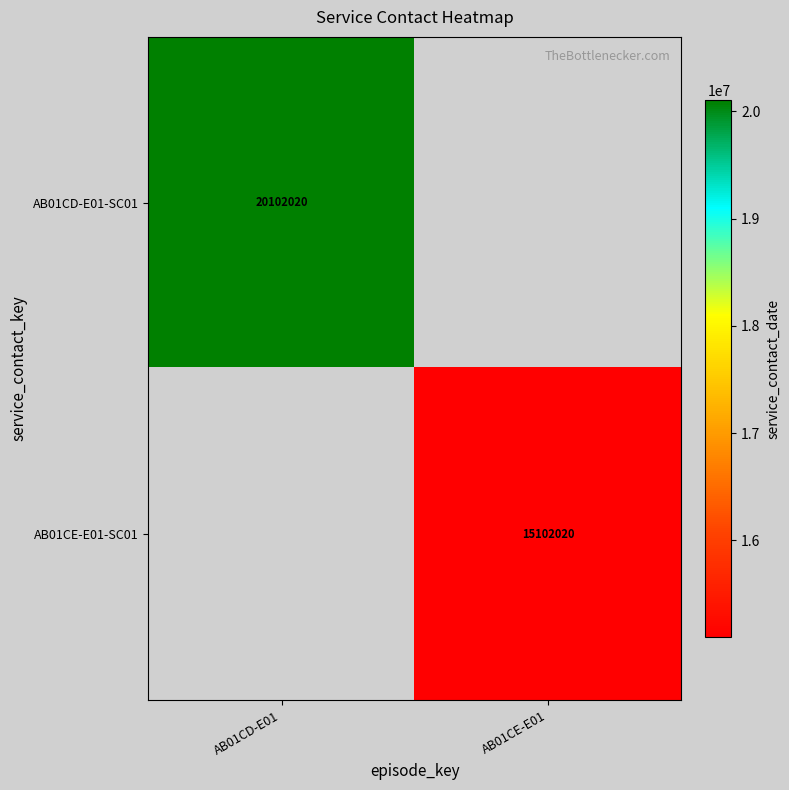

Is the value of AB01CE-E01-SC01 at AB01CE-E01 greater than the value of AB01CD-E01-SC01 at AB01CD-E01?

No